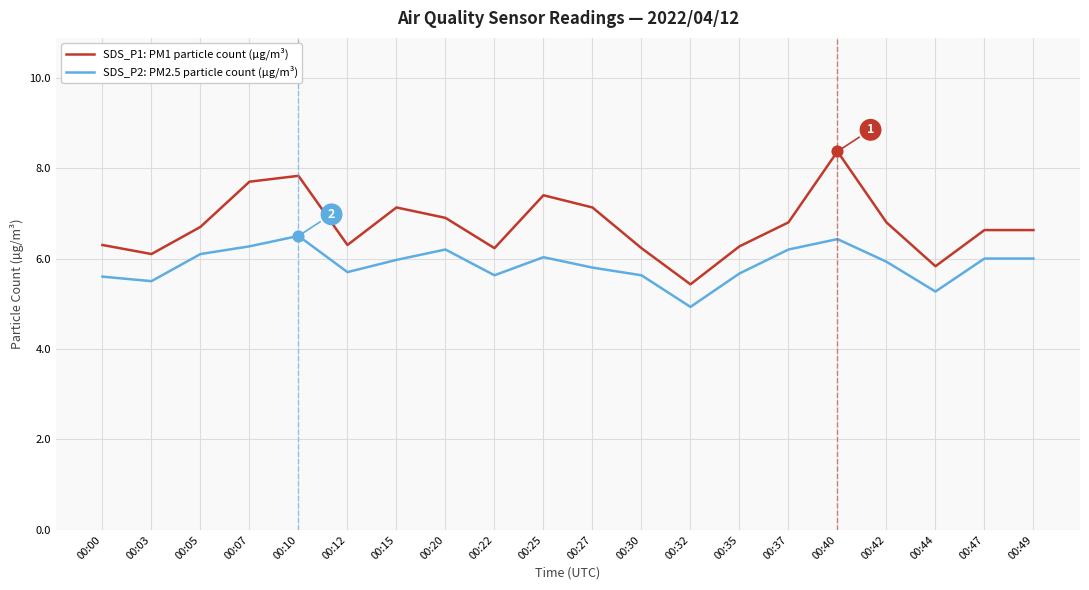

What is the difference between the highest and lowest values at 00:03?

0.6